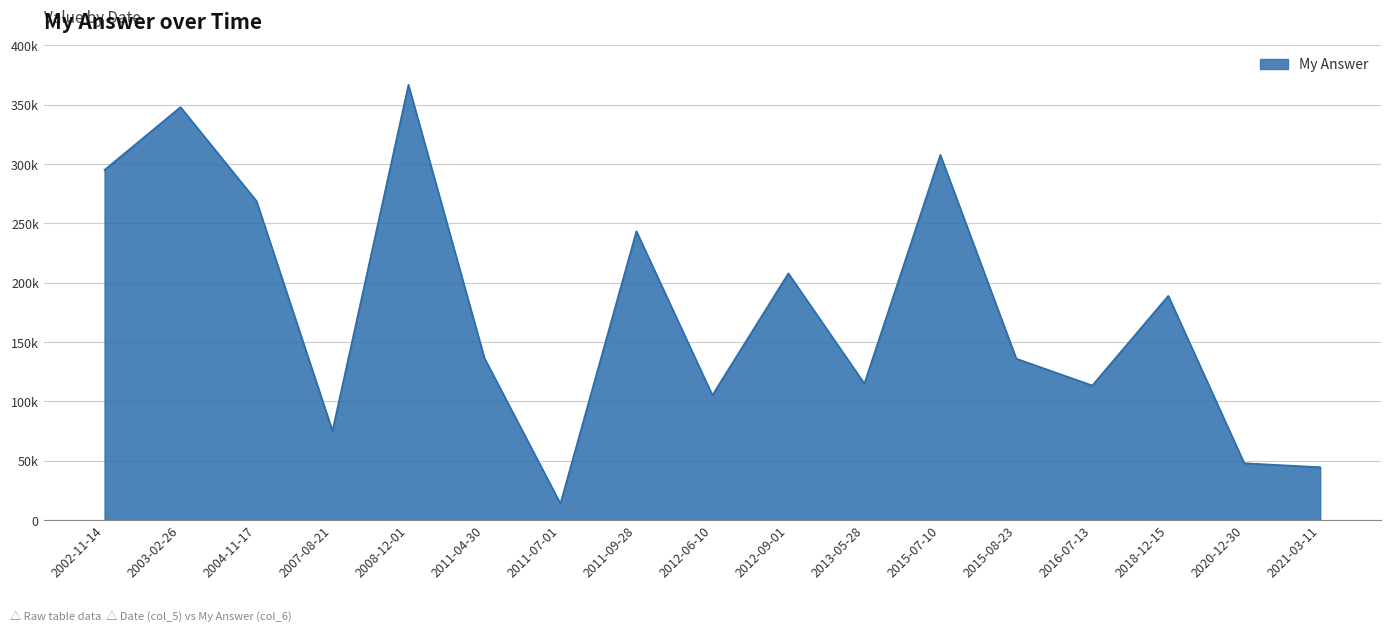

At which label does the data first exceed 136468?

2002-11-14